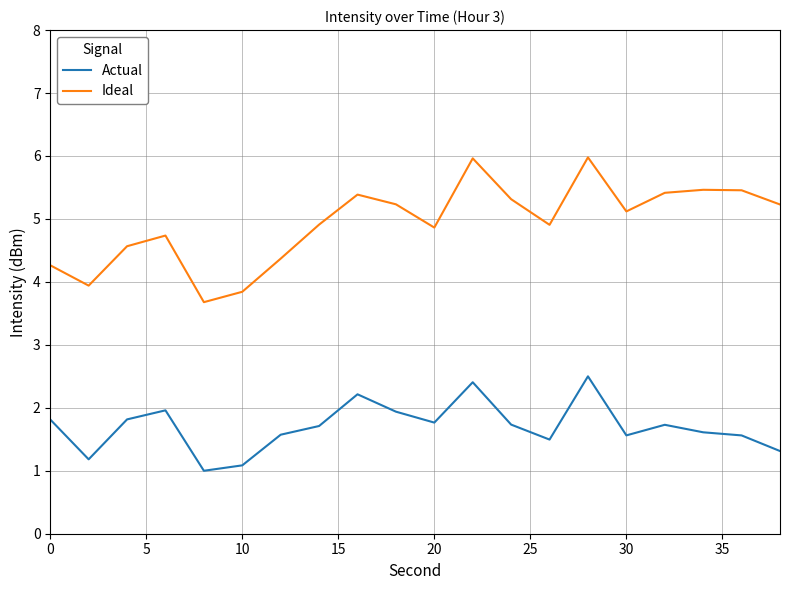

Which series has the widest spread of values?

Ideal